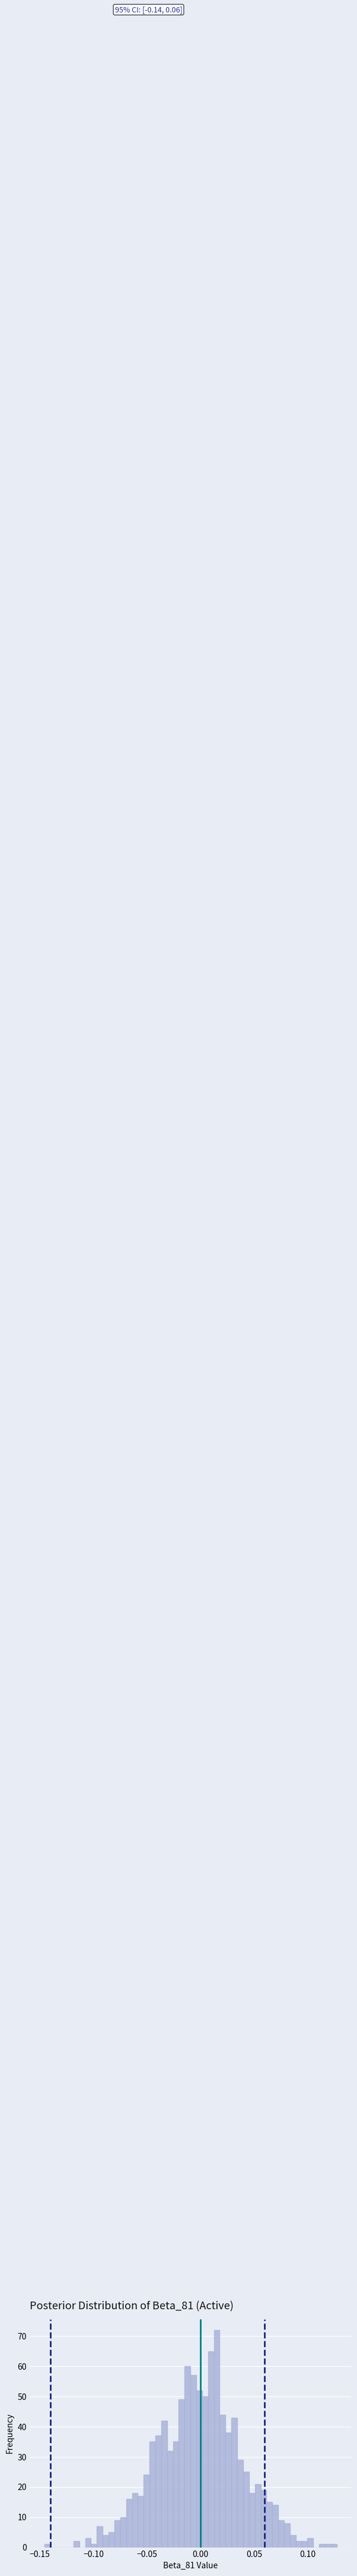

Read against the x-axis, roughly where is the centre of the tallest bar?

0.015